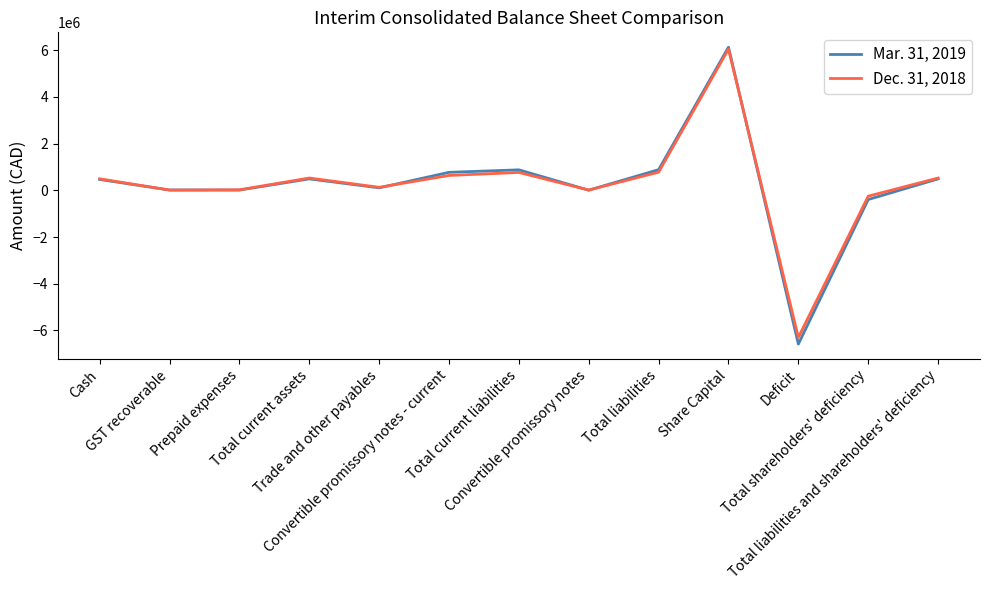

What is the maximum value shown in the chart?

6130462